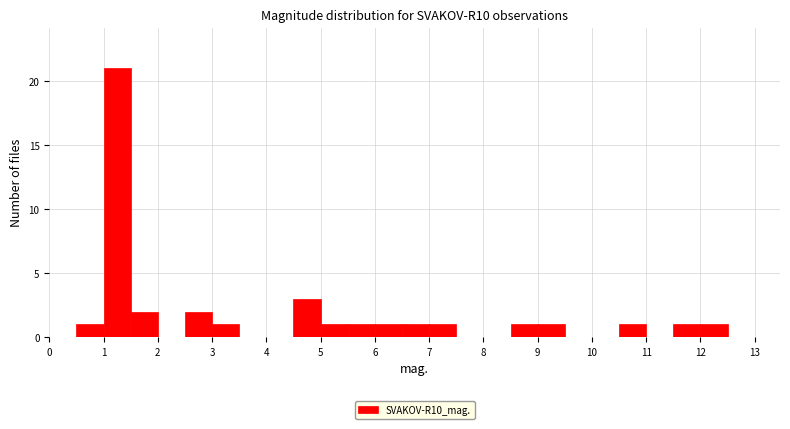

How tall is the bar that spans 12.0 to 12.5 on the x-axis? The values are not printed on the chart, so give them approximately, as read against the axis.

1